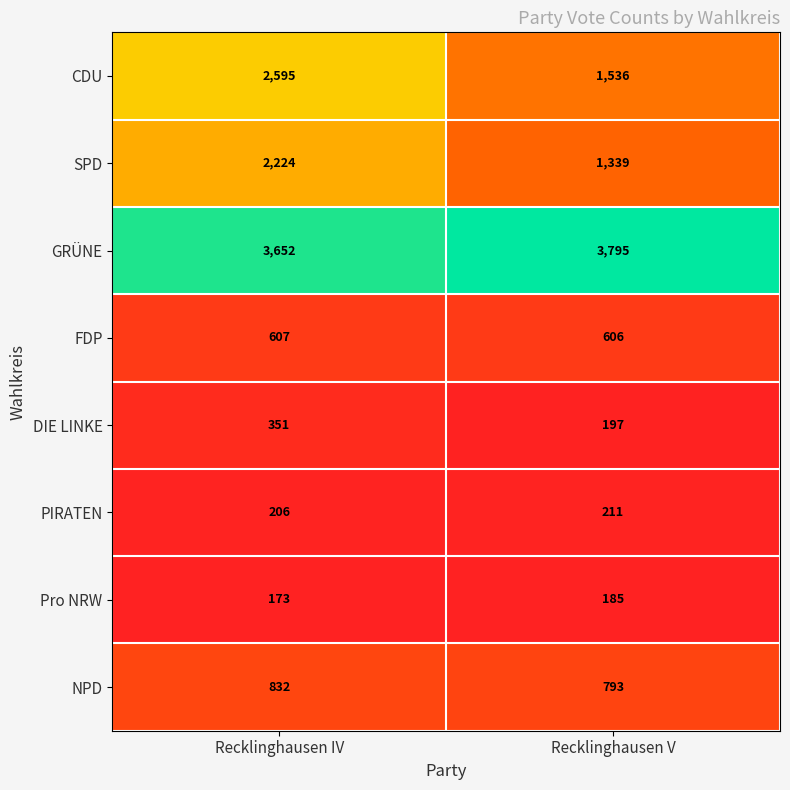

What is the difference between the highest and lowest values at Recklinghausen V?

3610